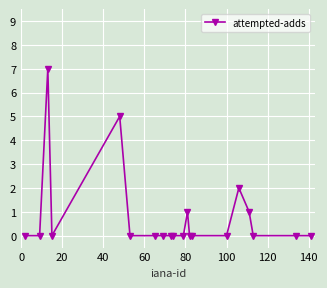

What is the difference between the maximum and minimum values?

7